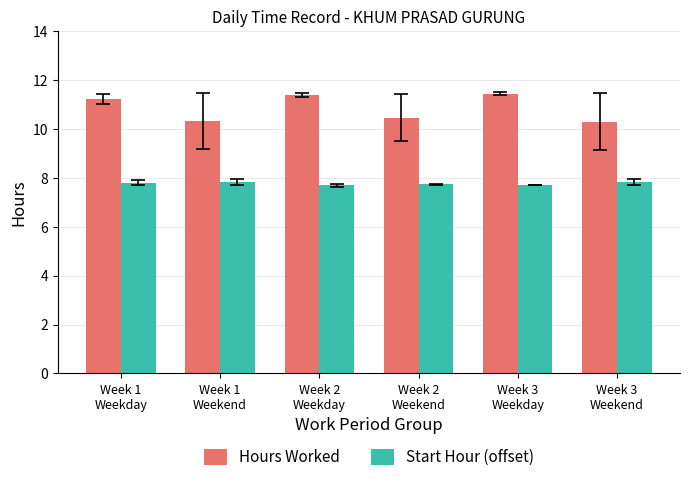

Count the Hours Worked values in the range 10 to 11.

3